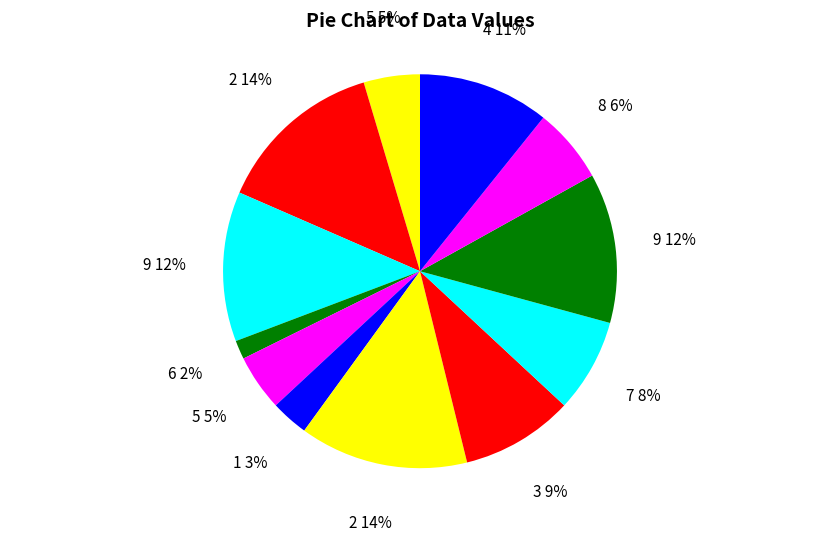

Is there any slice that represents more than half of the pie?

No